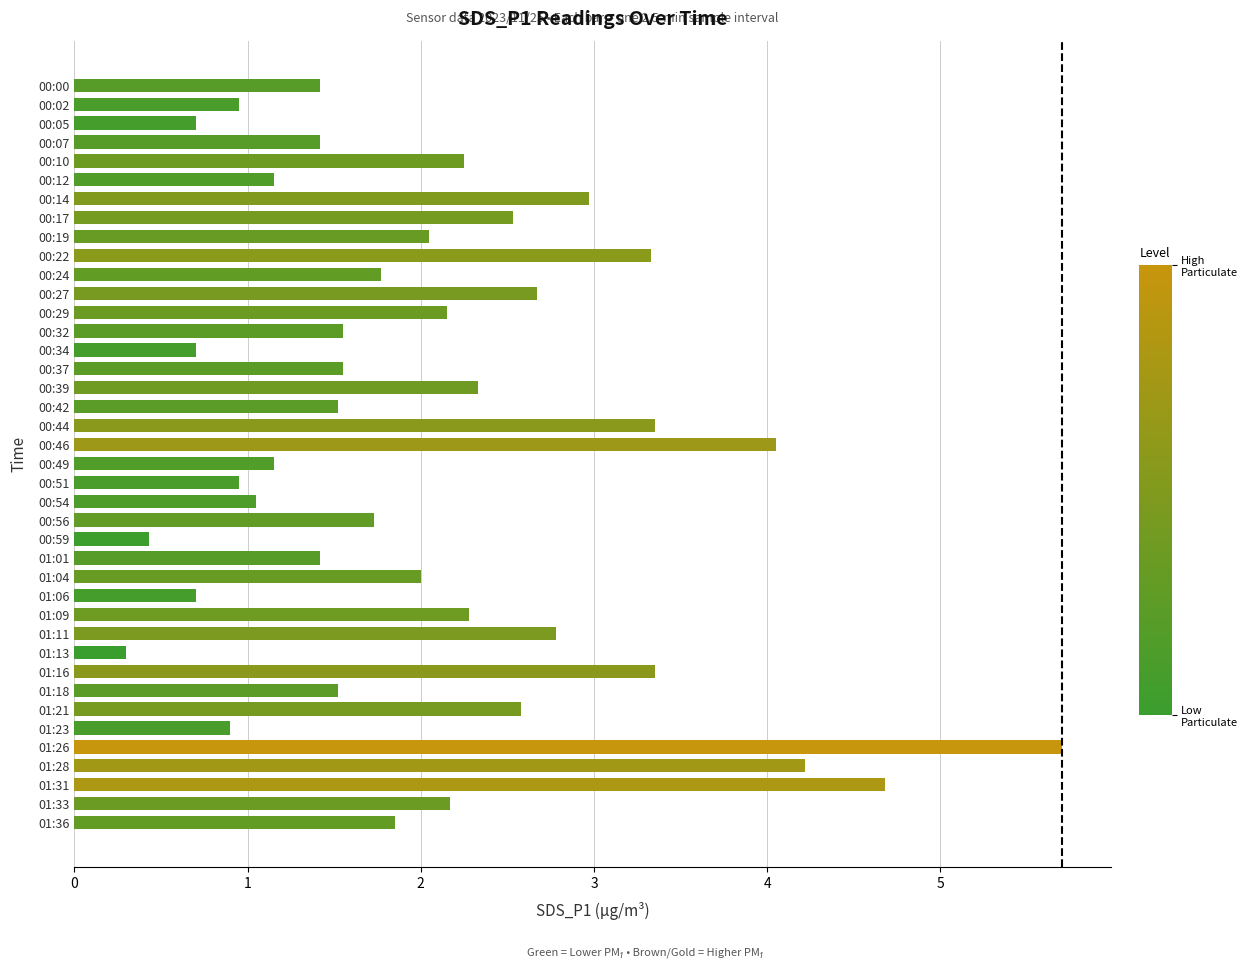

What is the smallest value displayed?

0.3